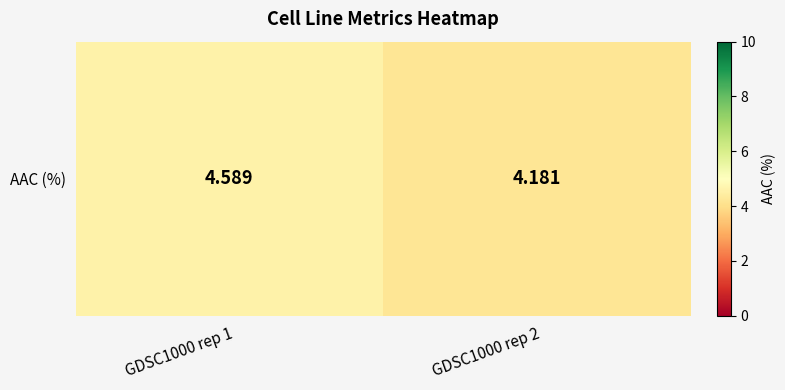

Reading left to right, extract all data points from this chart.

GDSC1000 rep 1=4.6	GDSC1000 rep 2=4.2